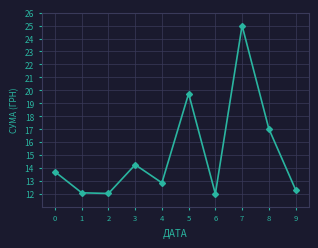

What is the change in value from 1 to 4?

+0.8